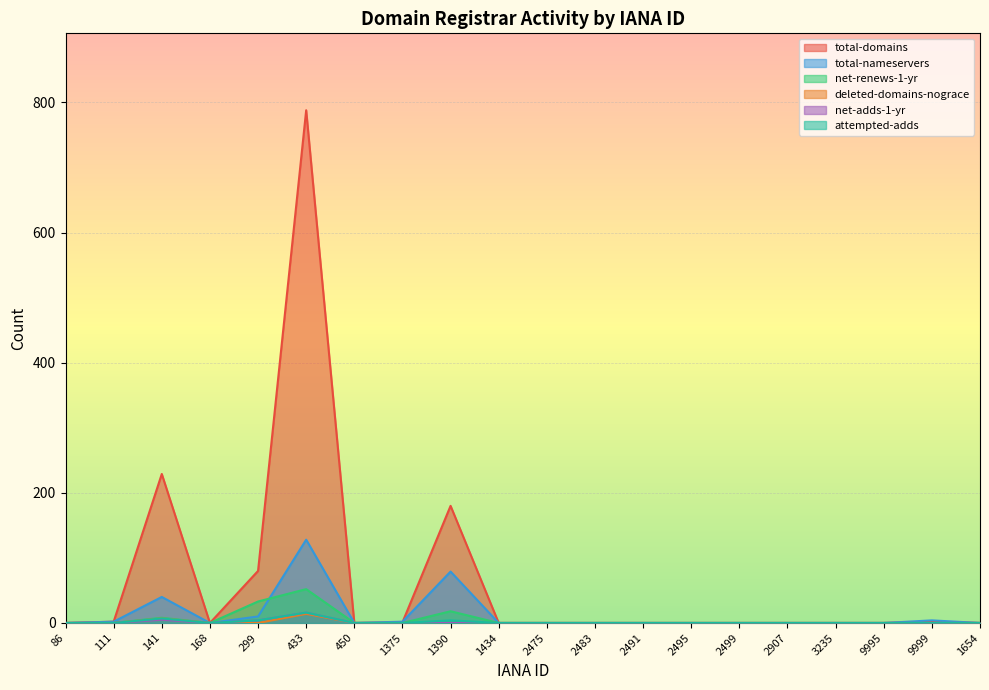

Reading left to right, list all the values displayed in this chart.

total-domains: 0	2	229	0	80	788	0	1	180	0	0	0	0	0	0	0	0	0	2	0
total-nameservers: 0	2	40	0	10	128	0	2	79	0	0	0	0	0	0	0	0	0	4	0
net-renews-1-yr: 0	0	8	0	33	52	0	0	18	0	0	0	0	0	0	0	0	0	0	0
deleted-domains-nograce: 0	0	7	0	0	14	0	0	0	0	0	0	0	0	0	0	0	0	0	0
net-adds-1-yr: 0	0	5	0	4	16	0	0	0	0	0	0	0	0	0	0	0	0	0	0
attempted-adds: 0	0	7	0	4	16	0	0	4	0	0	0	0	0	0	0	0	0	0	0